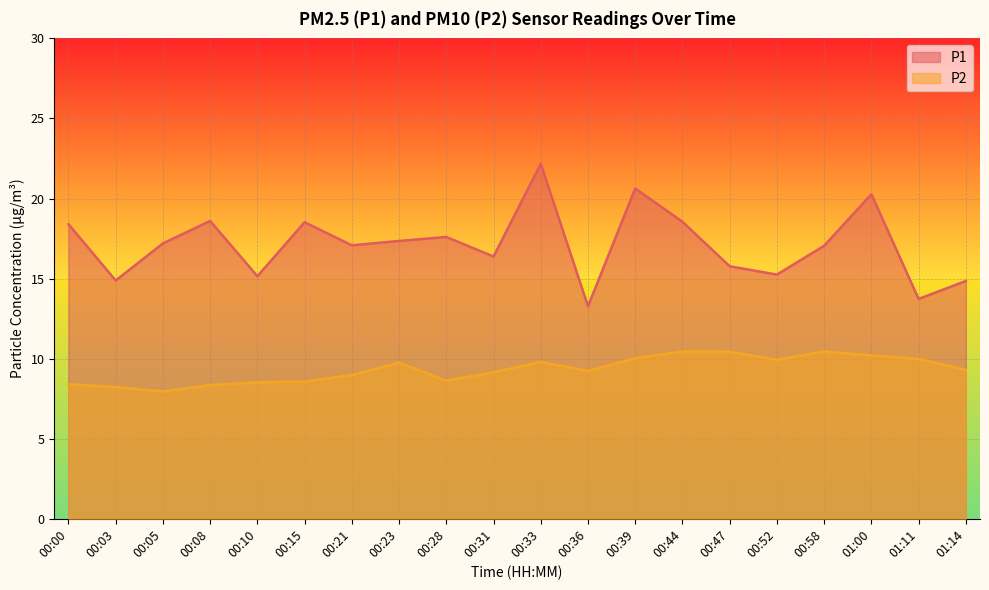

What is the difference between the highest and lowest values at 00:03?

6.7